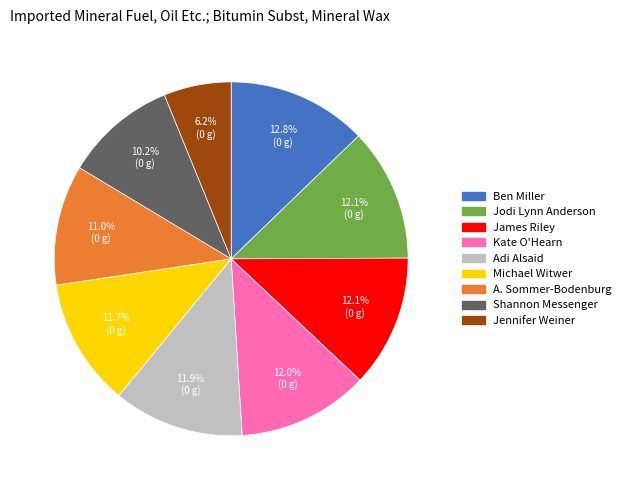

Does any single category account for the majority?

No